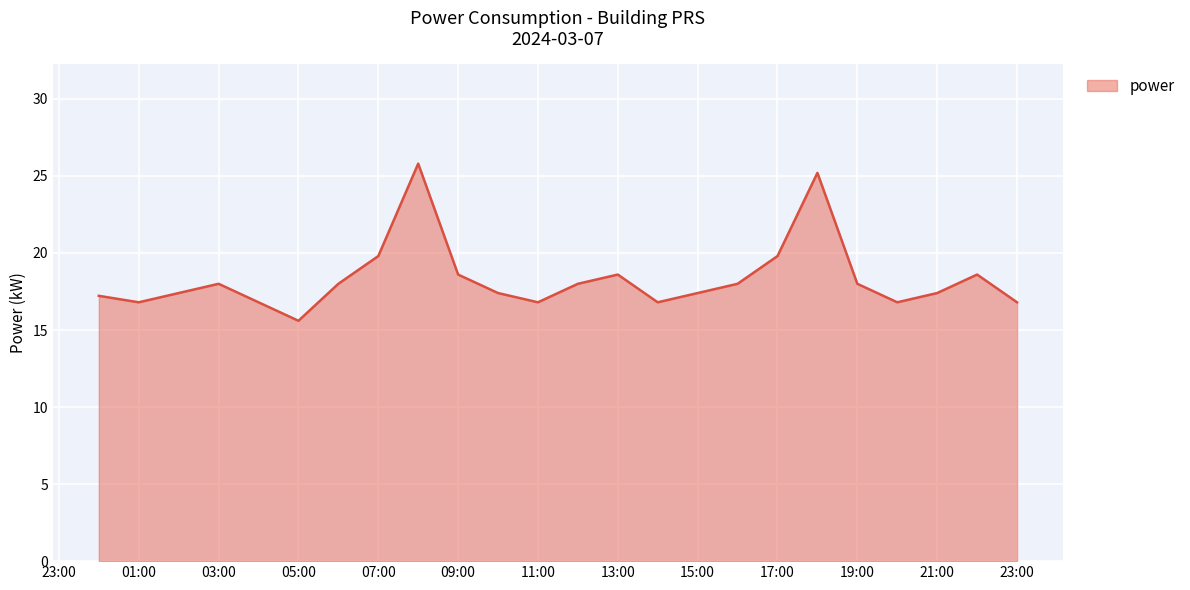

What is the smallest value displayed?

15.6